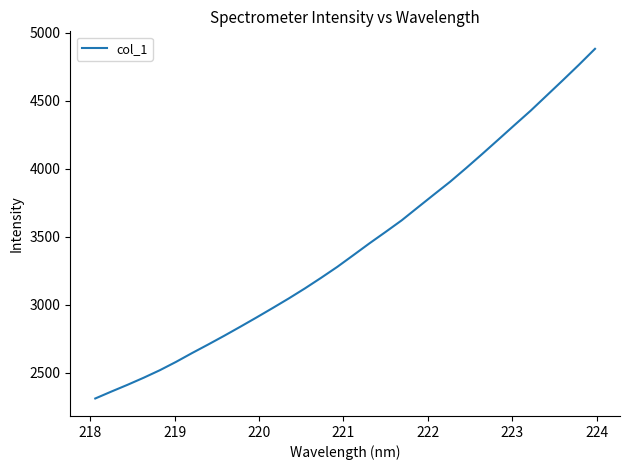

What is the difference between the maximum and minimum values?

2570.7